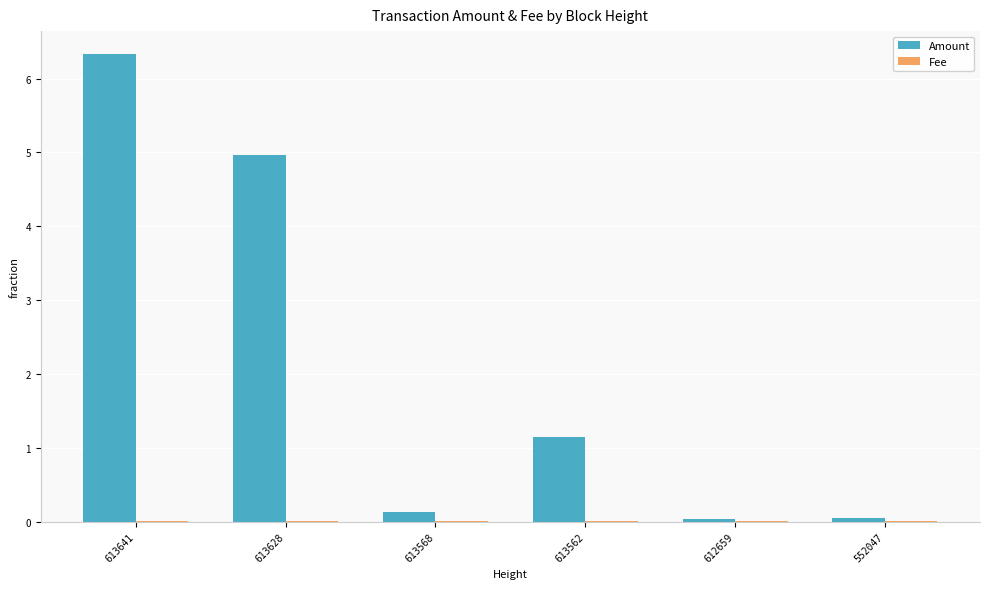

Which series changed the most between 613641 and 613562?

Amount